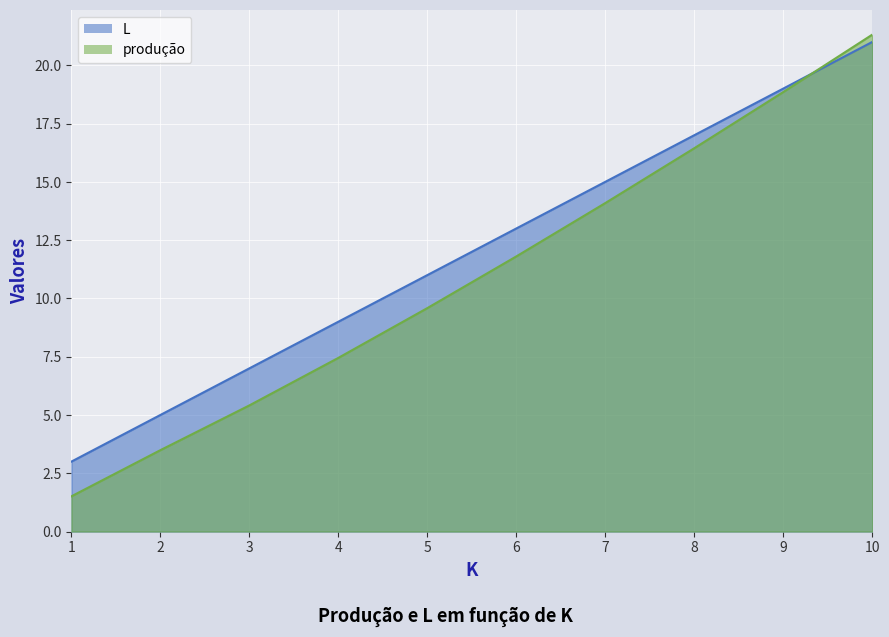

Between 1 and 7, which series saw the biggest shift?

produção